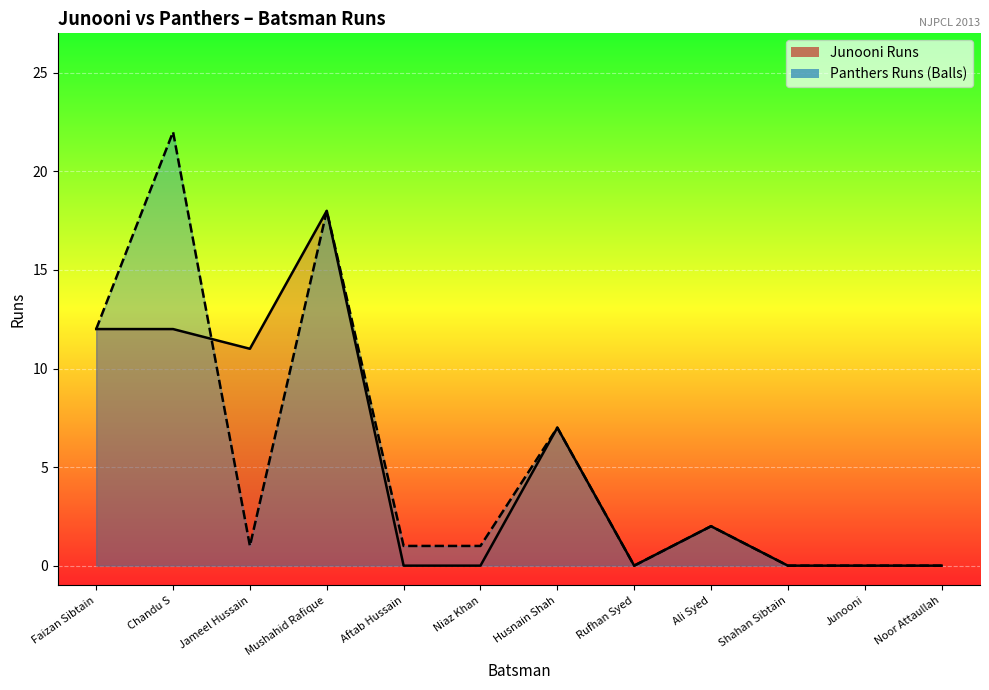

Does the chart display data point markers on the line(s)?

No